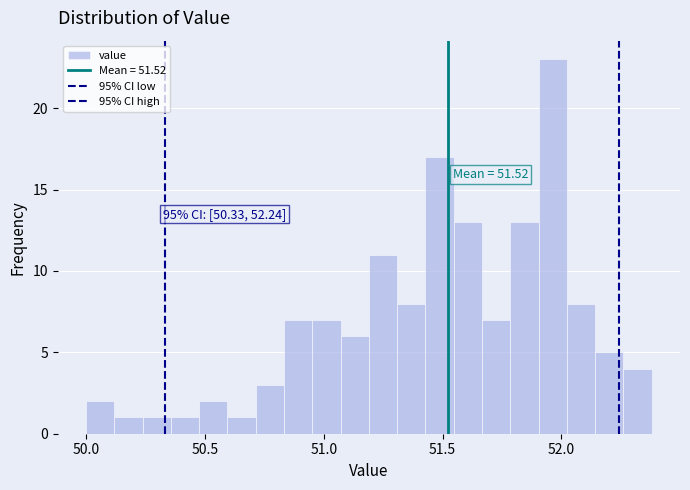

Read against the x-axis, roughly where is the centre of the tallest bar?

51.95